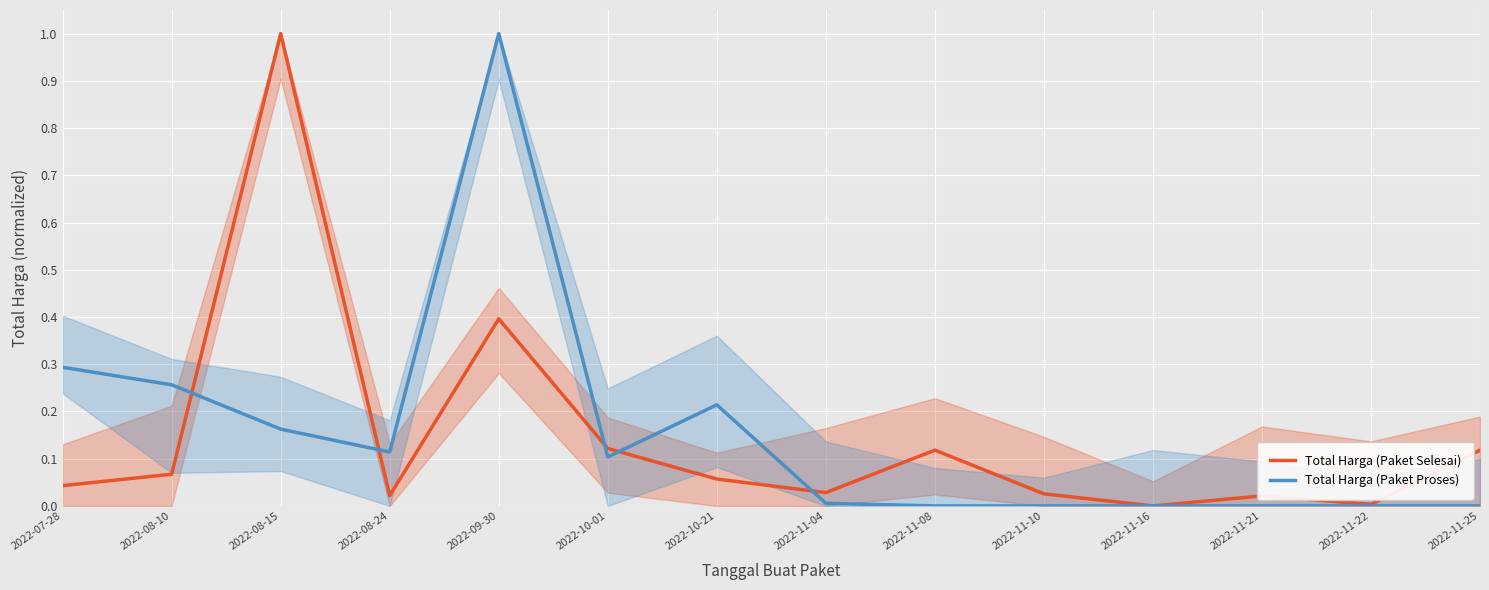

List the series in order of their overall mean, highest first.

Total Harga (Paket Proses), Total Harga (Paket Selesai)